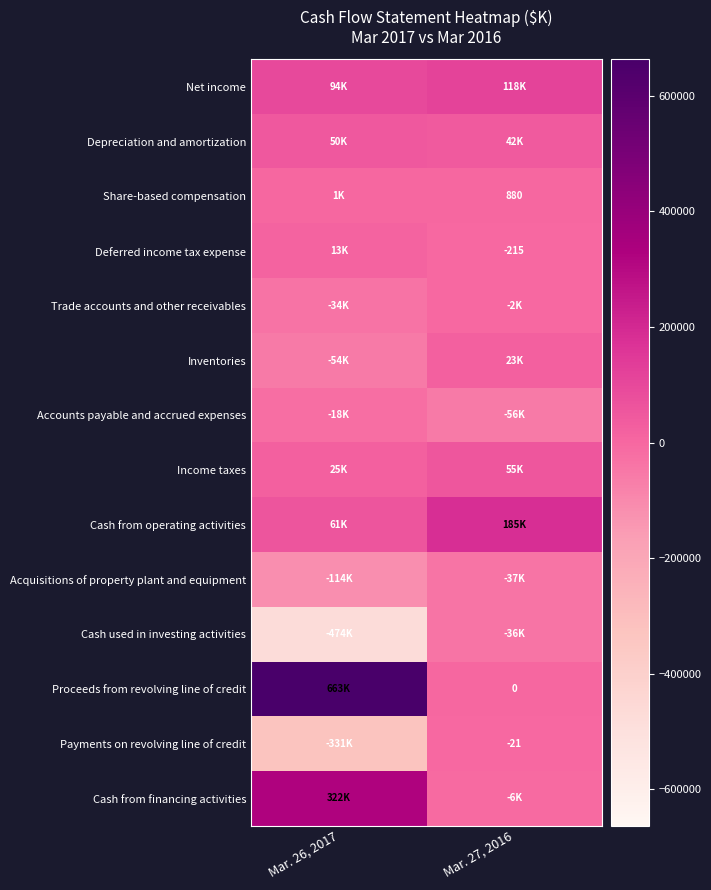

What is the total value across all series at Mar. 27, 2016?

287059